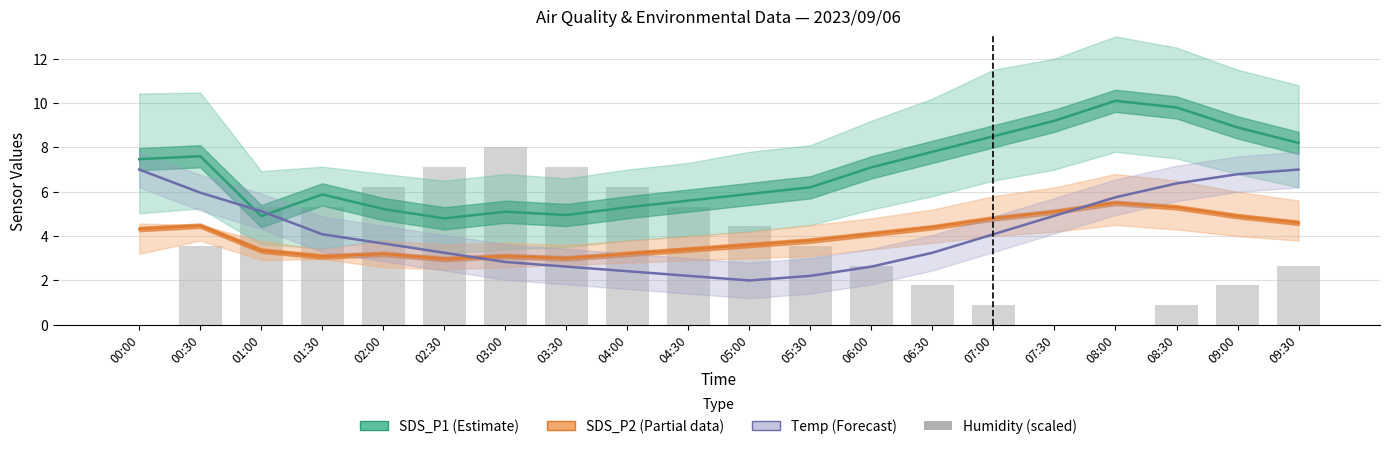

What position from the right is 02:00?

16